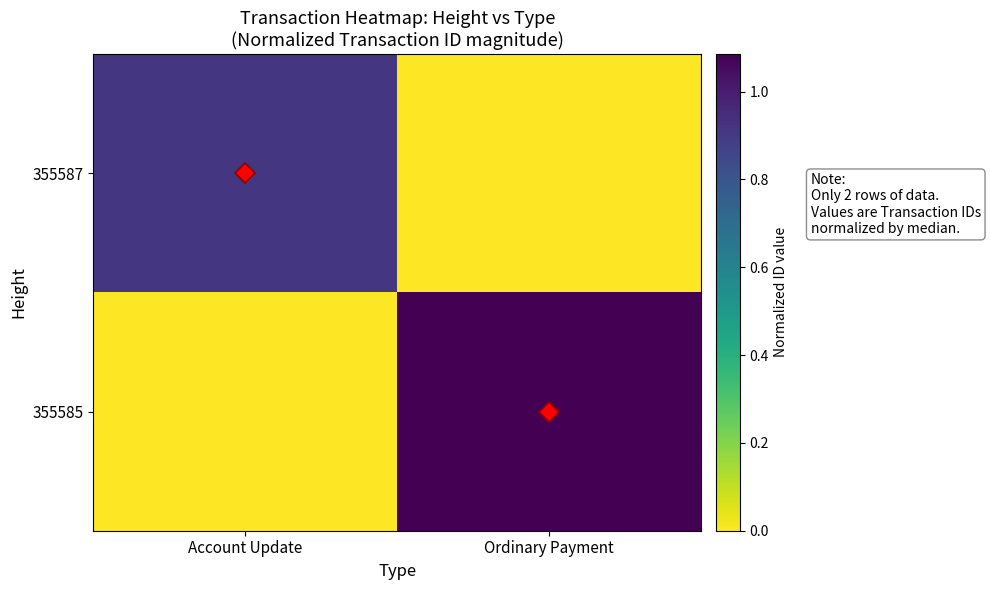

Which series has the largest total across all categories?

355585